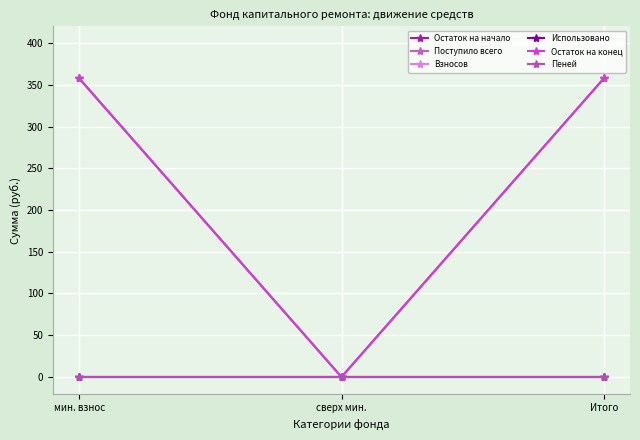

What is the total value across all series at Итого?

715.1